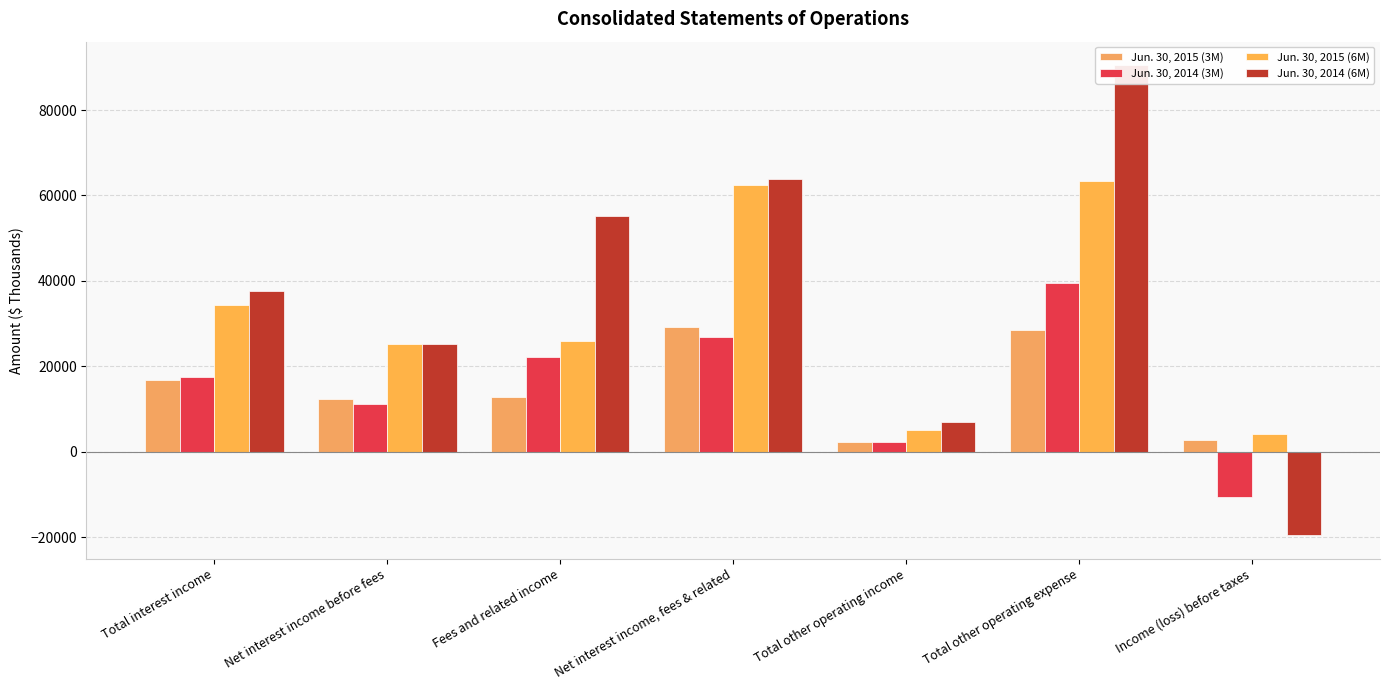

Are the bars horizontal?

No